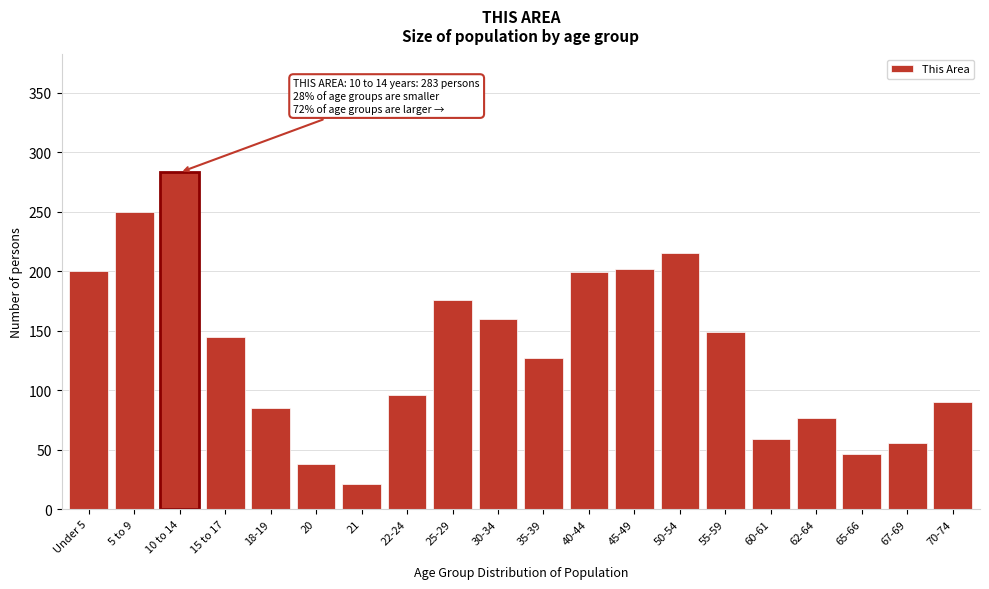

What is the label of the 8th bar from the right?

45-49